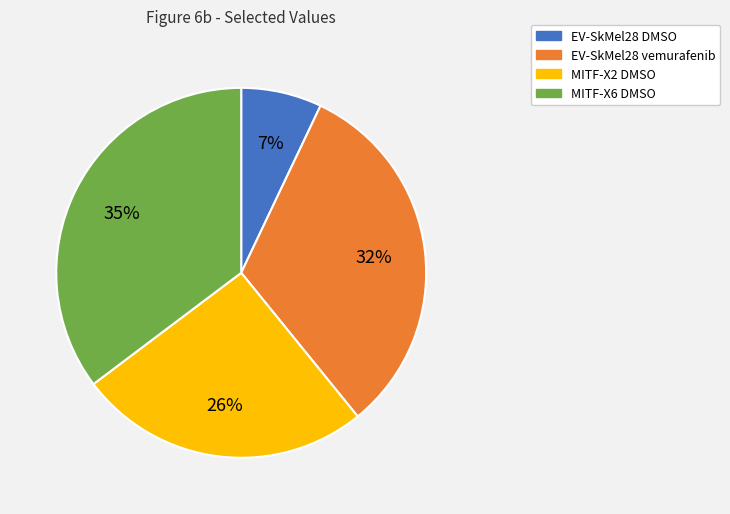

Which has a higher value, MITF-X6 DMSO or EV-SkMel28 DMSO?

MITF-X6 DMSO